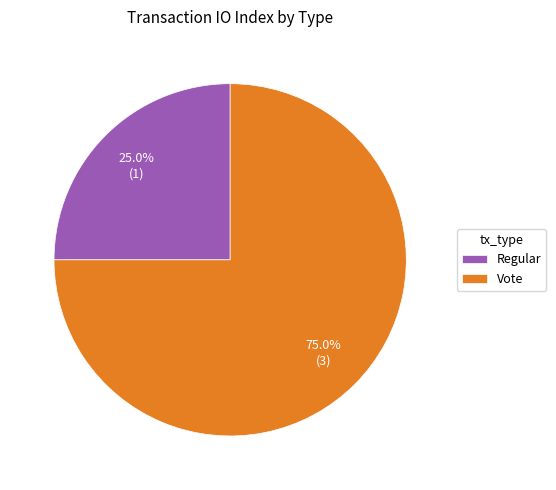

How many segments does this pie chart have?

2